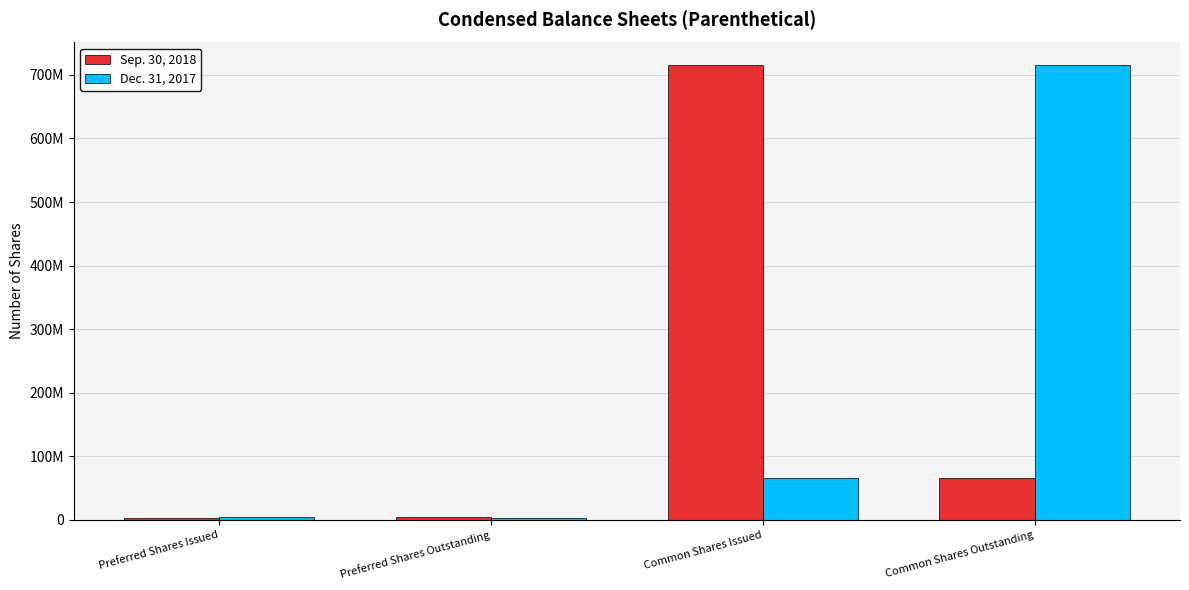

What is the label of the 4th bar from the left?

Common Shares Outstanding